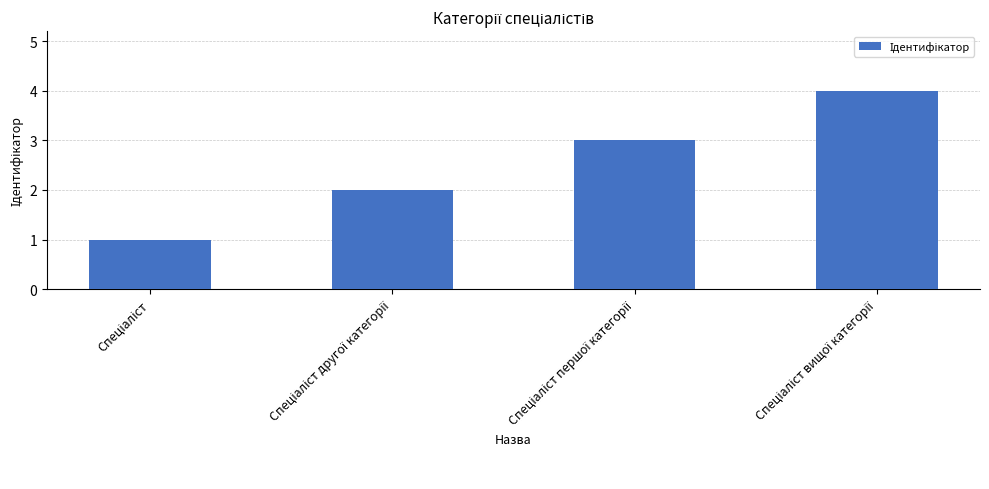

What is the difference between the maximum and minimum values?

3